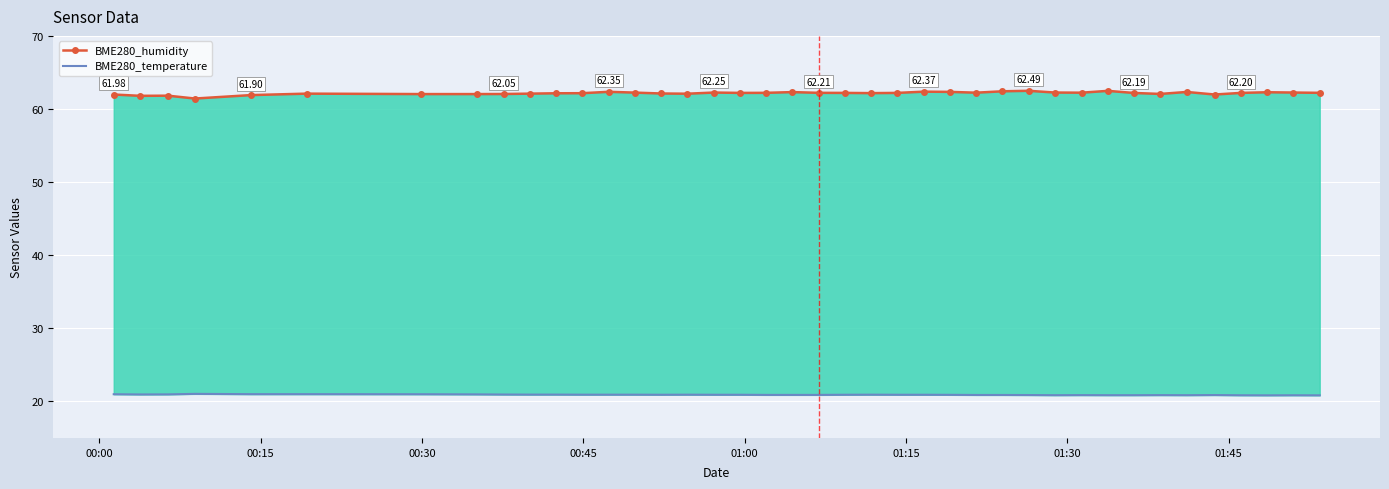

Rank the series at 01:15 from lowest to highest value.

BME280_temperature, BME280_humidity